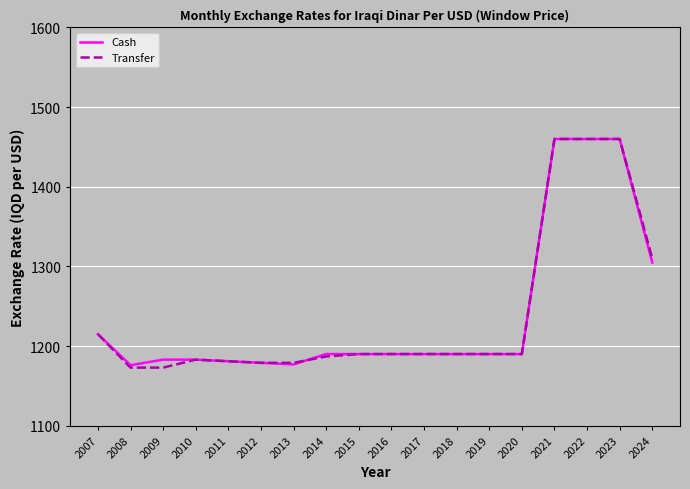

What are all the series names shown in the legend?

Cash, Transfer